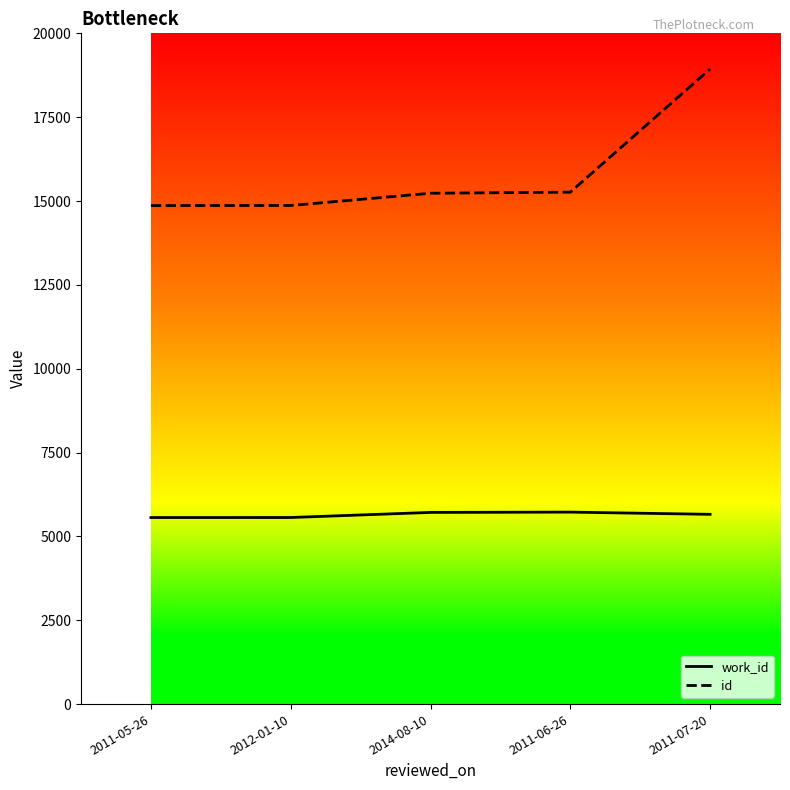

The value of id at 2011-07-20 is 30940. True or false?

False